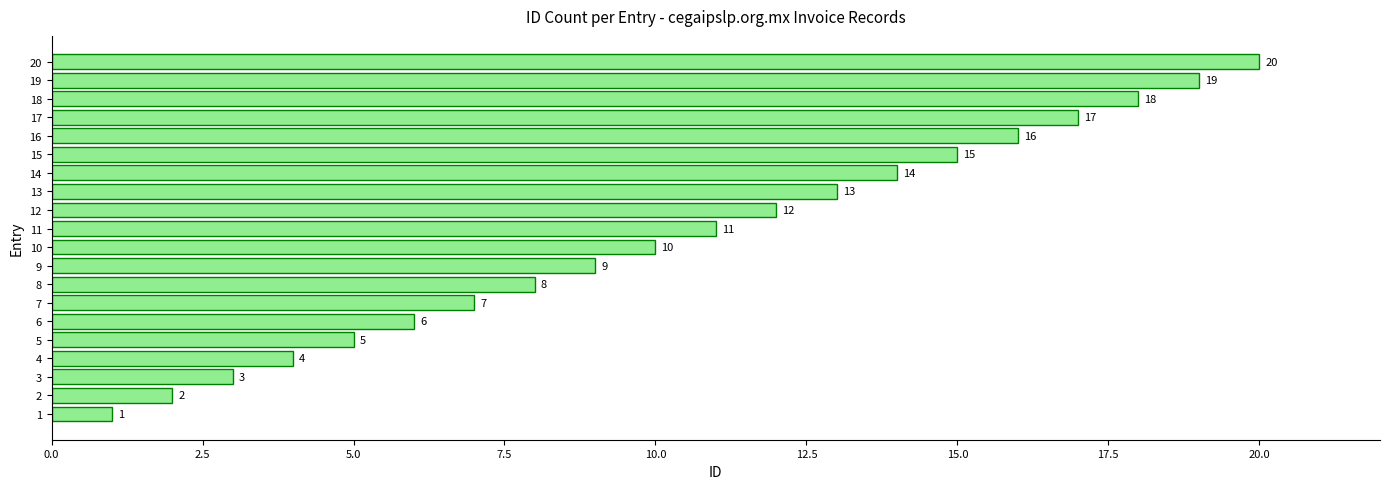

True or false: the data shows 12 at 12.

True